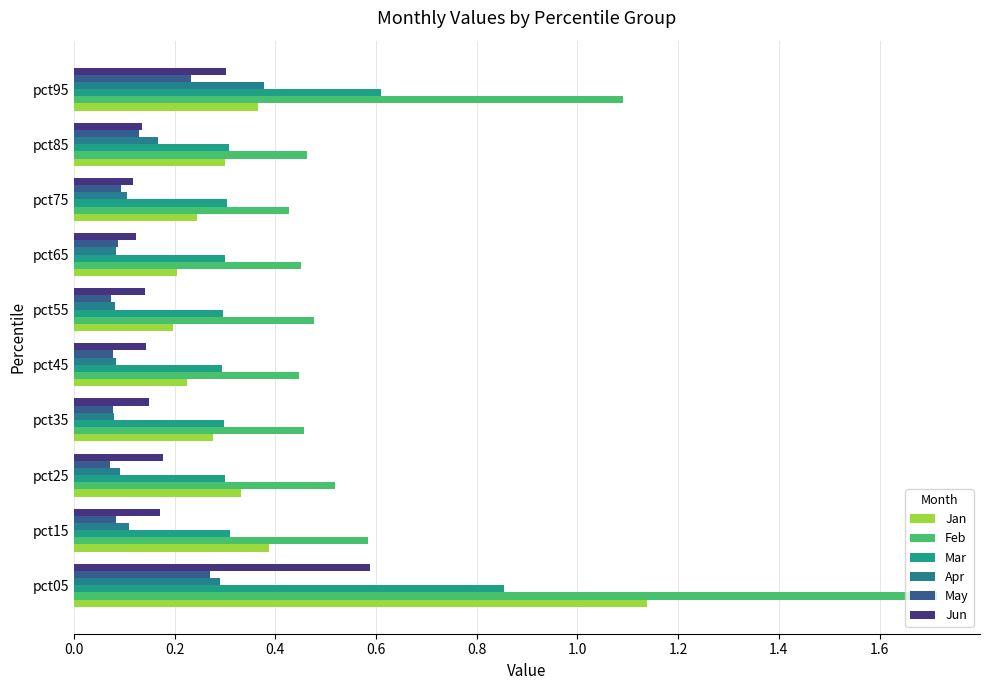

What is the greatest value displayed?

1.7